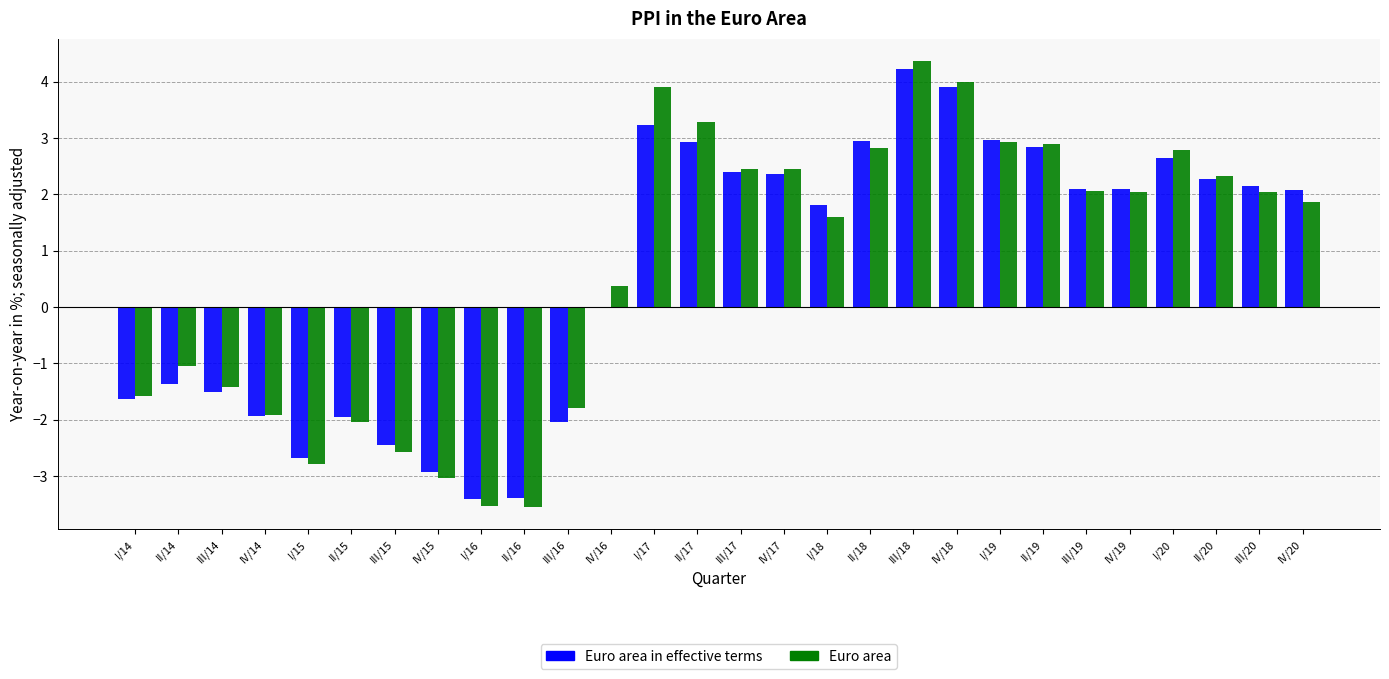

What is the sum of all Euro area values?

18.9